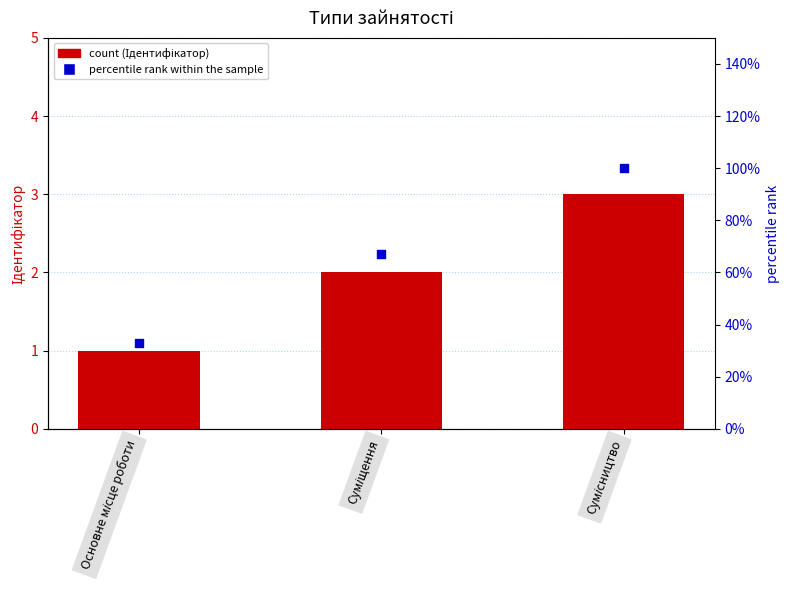

Which series reaches the minimum Y coordinate?

Ідентифікатор